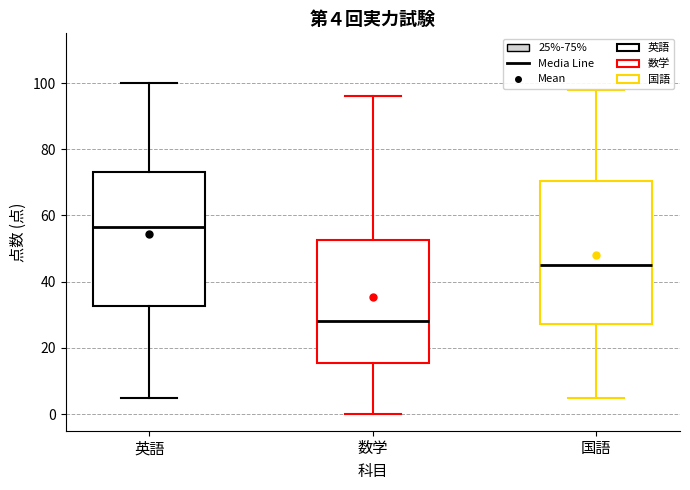

Which box's median line is the lowest?

数学